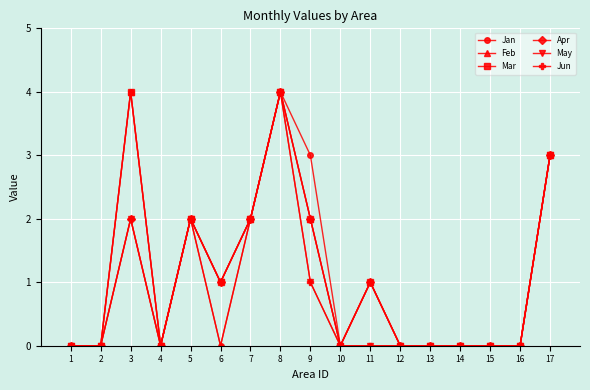

Is it true that May equals 2 at 3?

True